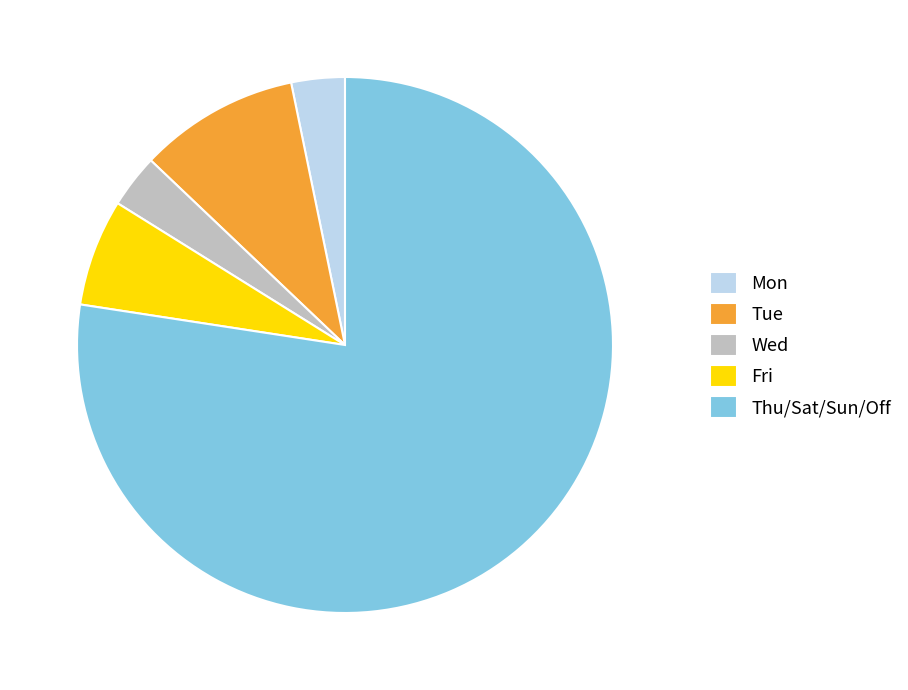

Approximately how many times larger is the value at Thu/Sat/Sun/Off compared to Wed?

24.0